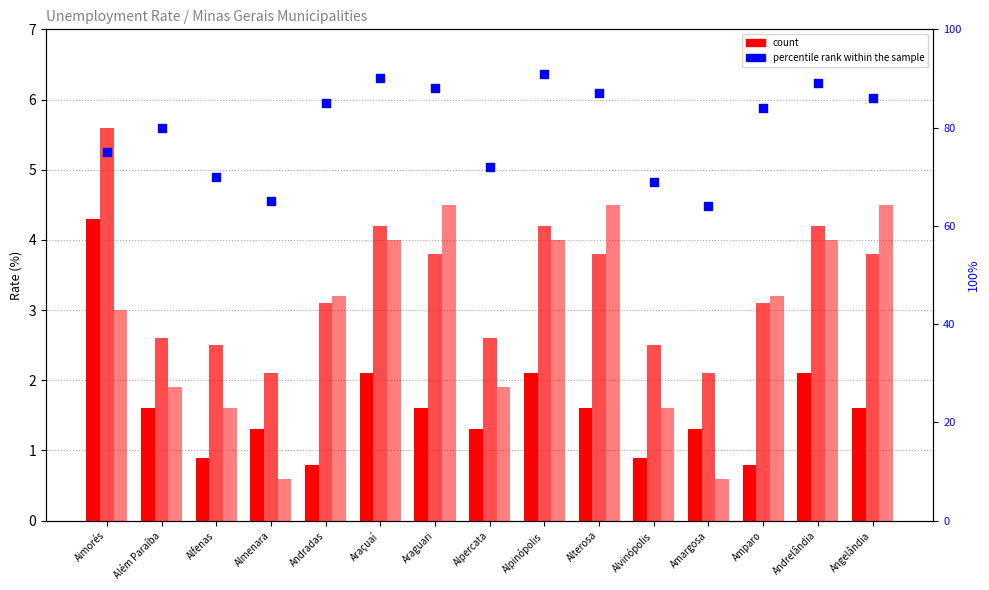

Is the value of Janeiro / 2017 at Angelândia greater than the value of Outubro / 2016 at Amparo?

Yes